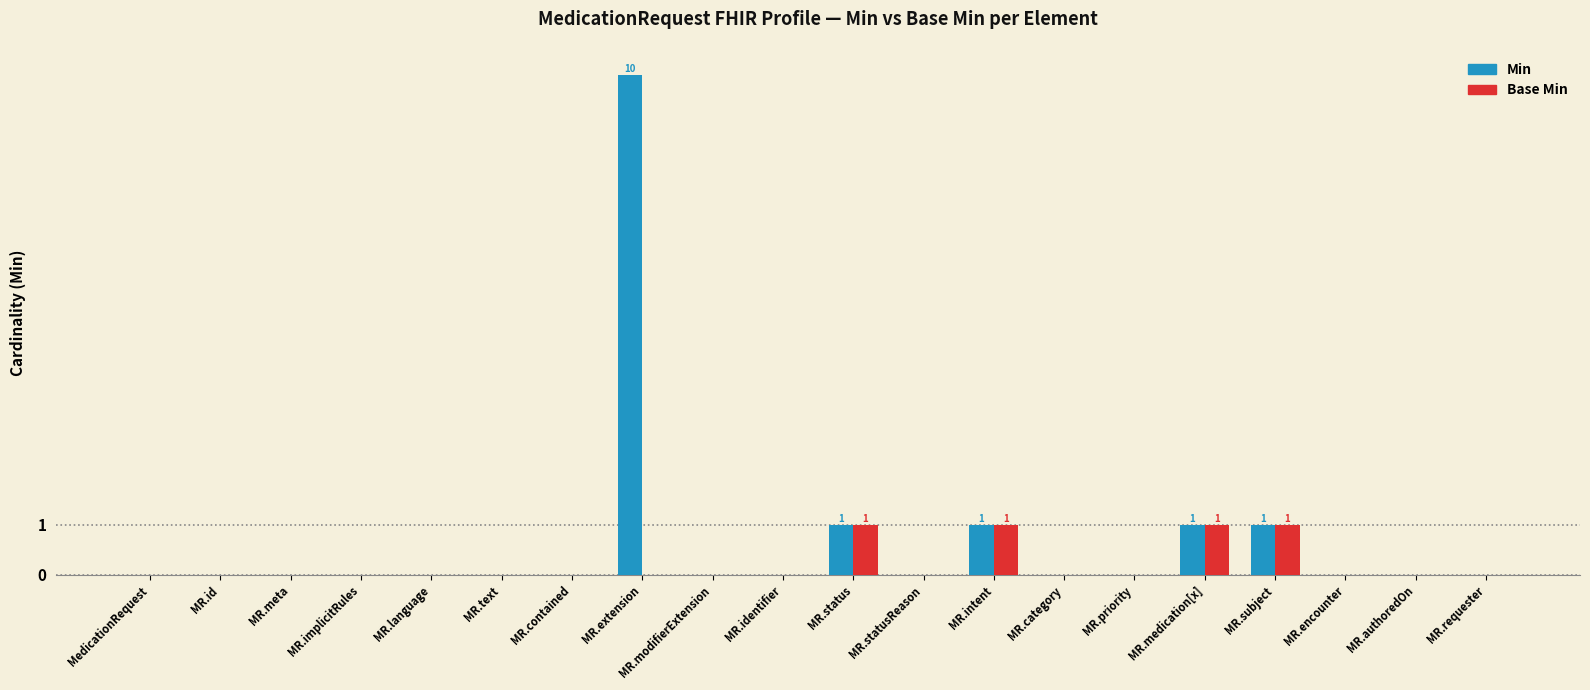

What is the greatest value displayed?

10